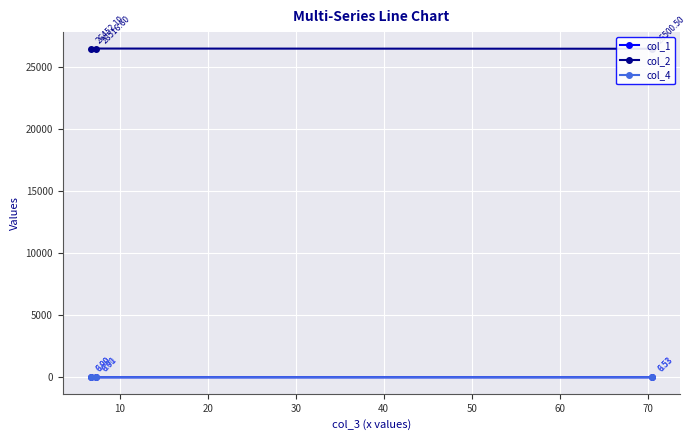

Which series has the largest total across all categories?

col_2